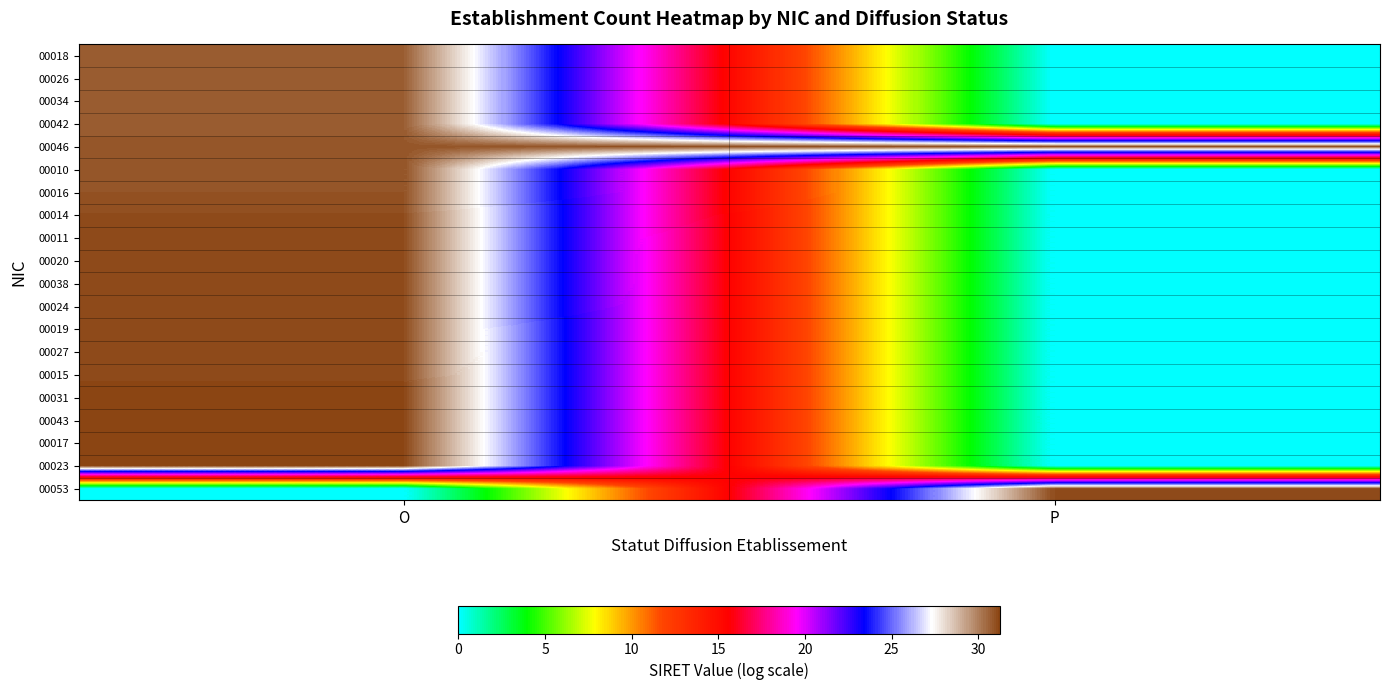

What is the total value across all series at P?

62.2